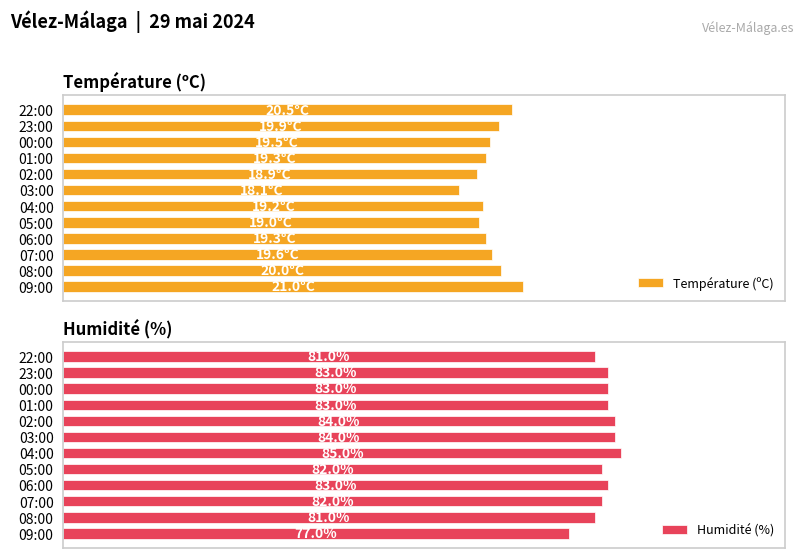

How many data points does each series have?

12